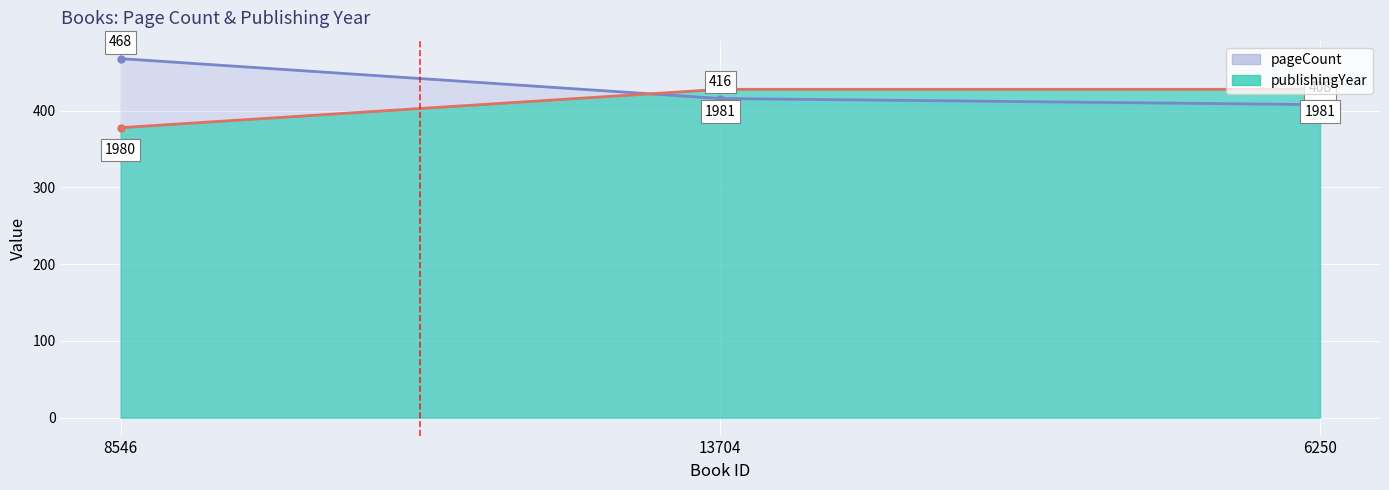

Count the number of categories in the chart.

3